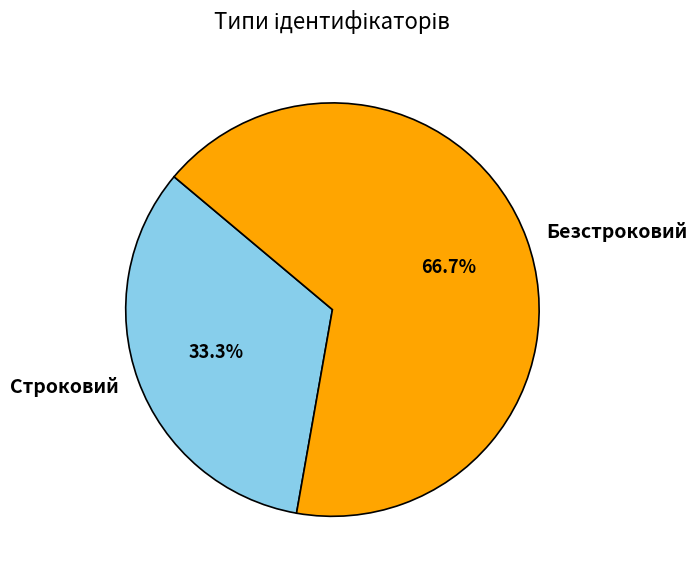

Rank the categories by value from highest to lowest.

Безстроковий, Строковий